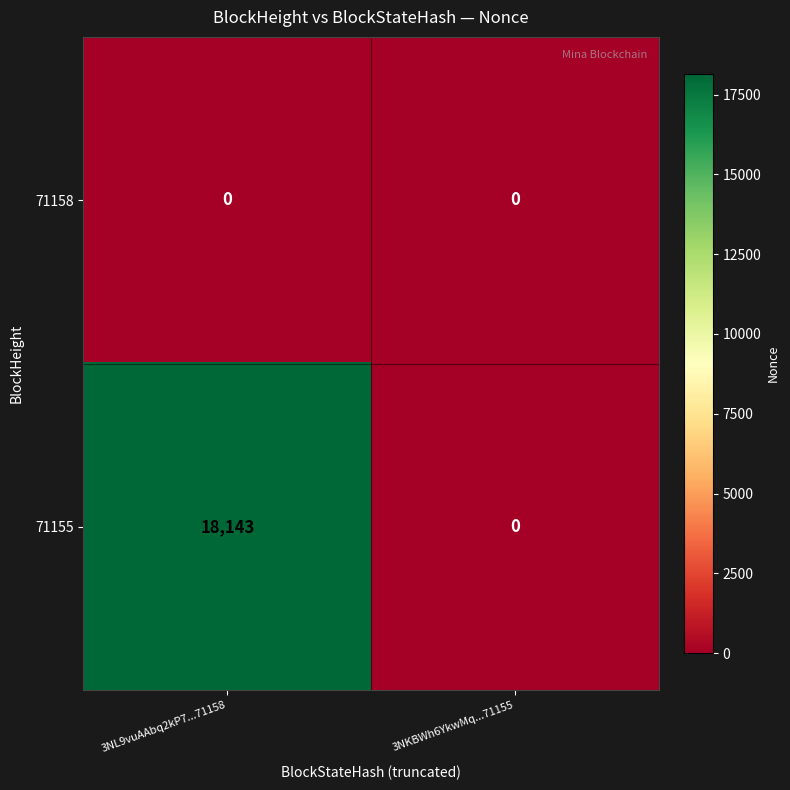

How many data points does each series have?

2